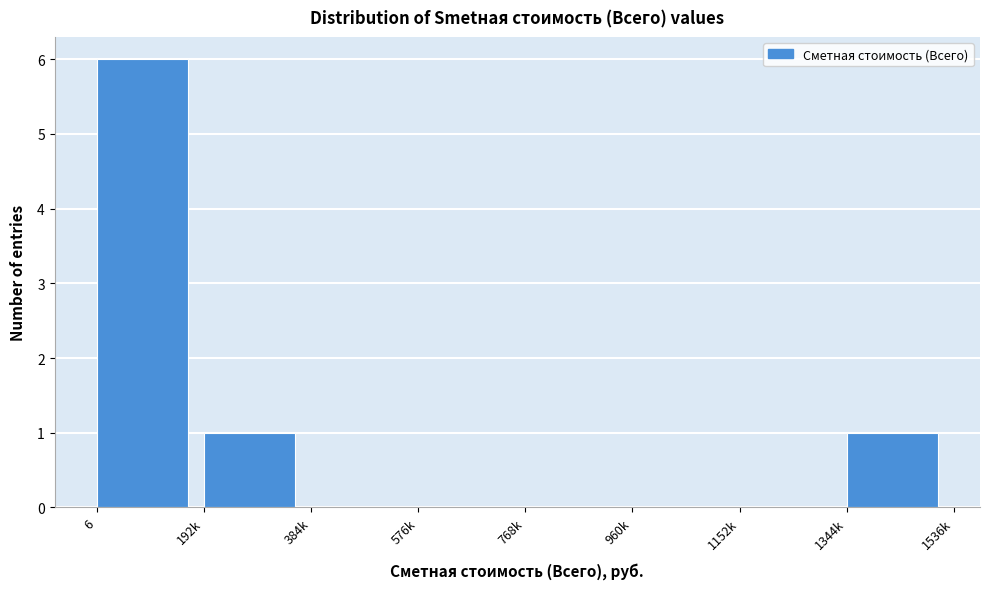

Reading left to right, extract all data points from this chart.

6=6	192k=1	384k=0	576k=0	768k=0	960k=0	1152k=0	1344k=1